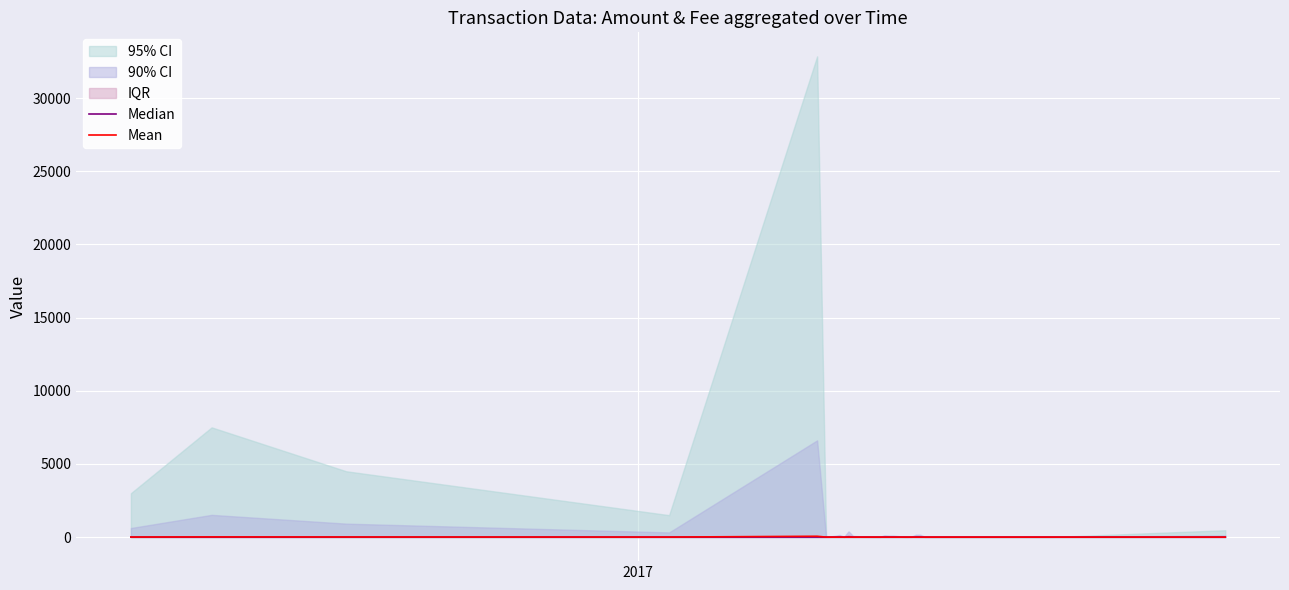

What is the average value of the Median series?

3.4